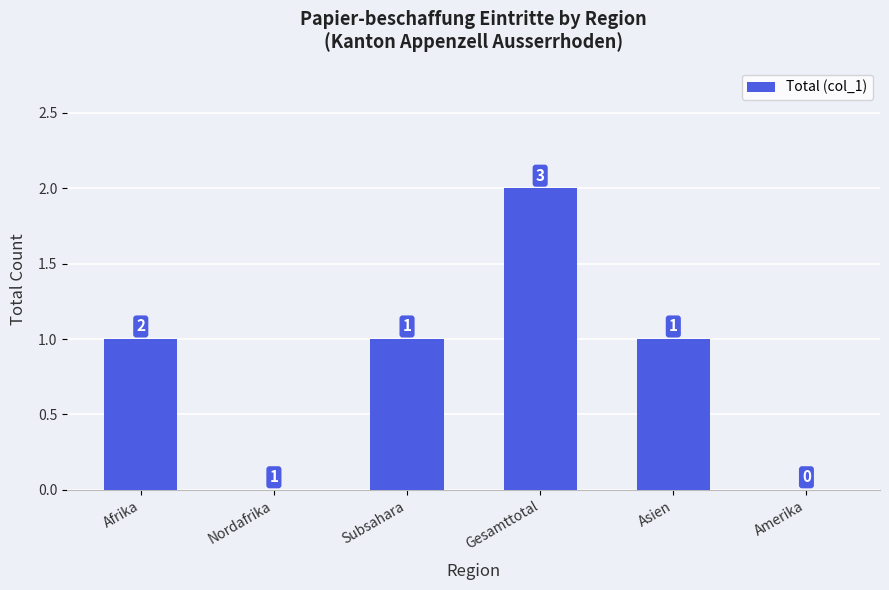

What is the greatest value displayed?

2